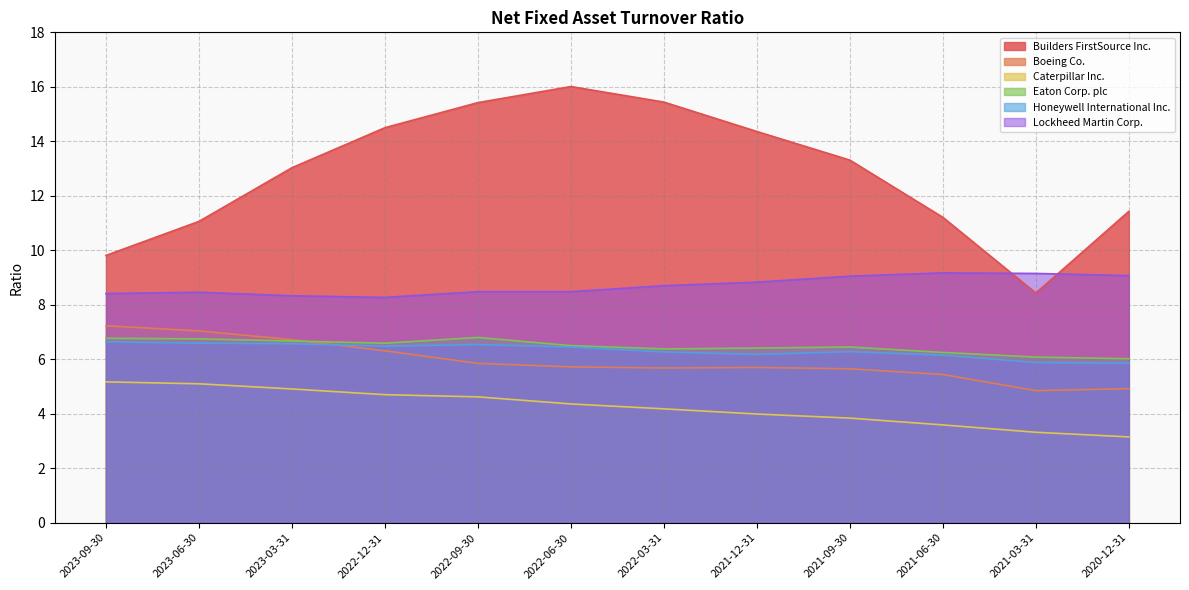

Which category has the highest value in the Eaton Corp. plc series?

2022-09-30